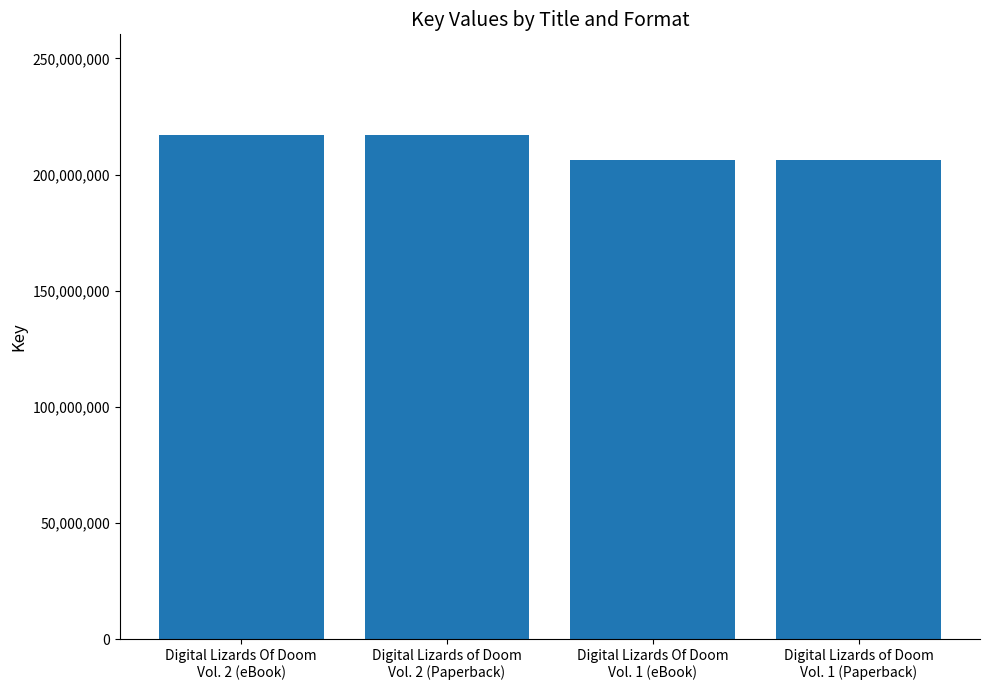

Reading left to right, what are all the values shown in this chart?

Digital Lizards Of Doom
Vol. 2 (eBook)=216967890	Digital Lizards of Doom
Vol. 2 (Paperback)=216967890	Digital Lizards Of Doom
Vol. 1 (eBook)=206112365	Digital Lizards of Doom
Vol. 1 (Paperback)=206112365